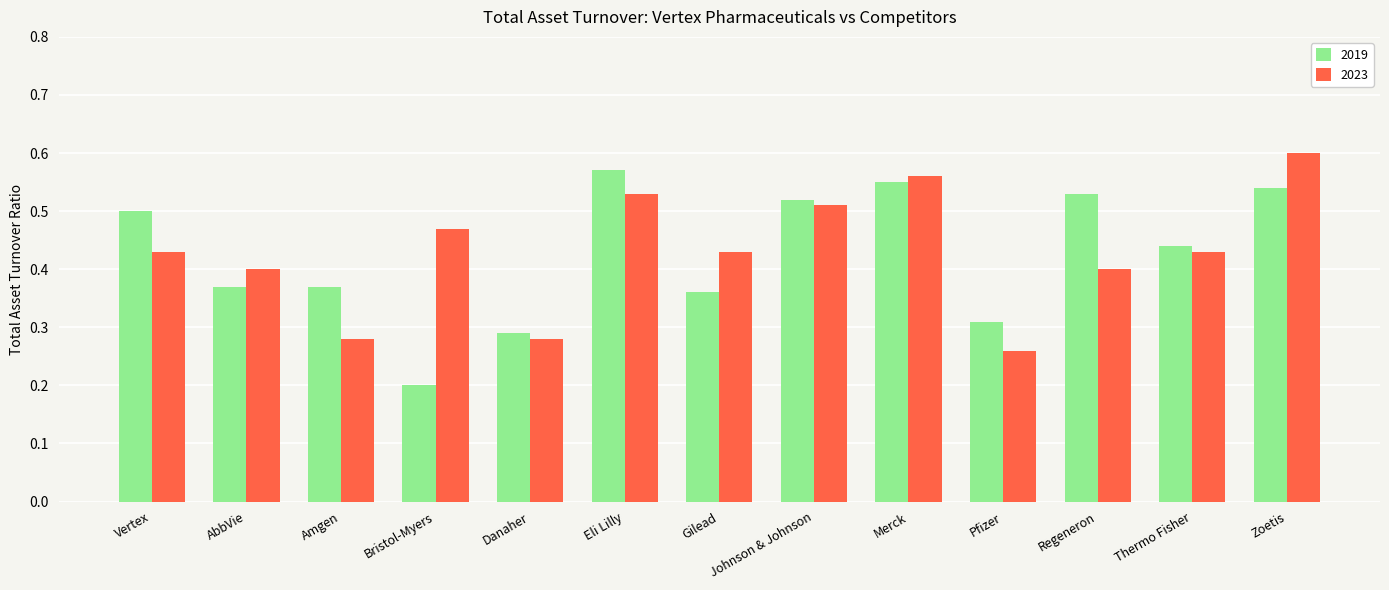

How many series are shown in this chart?

2